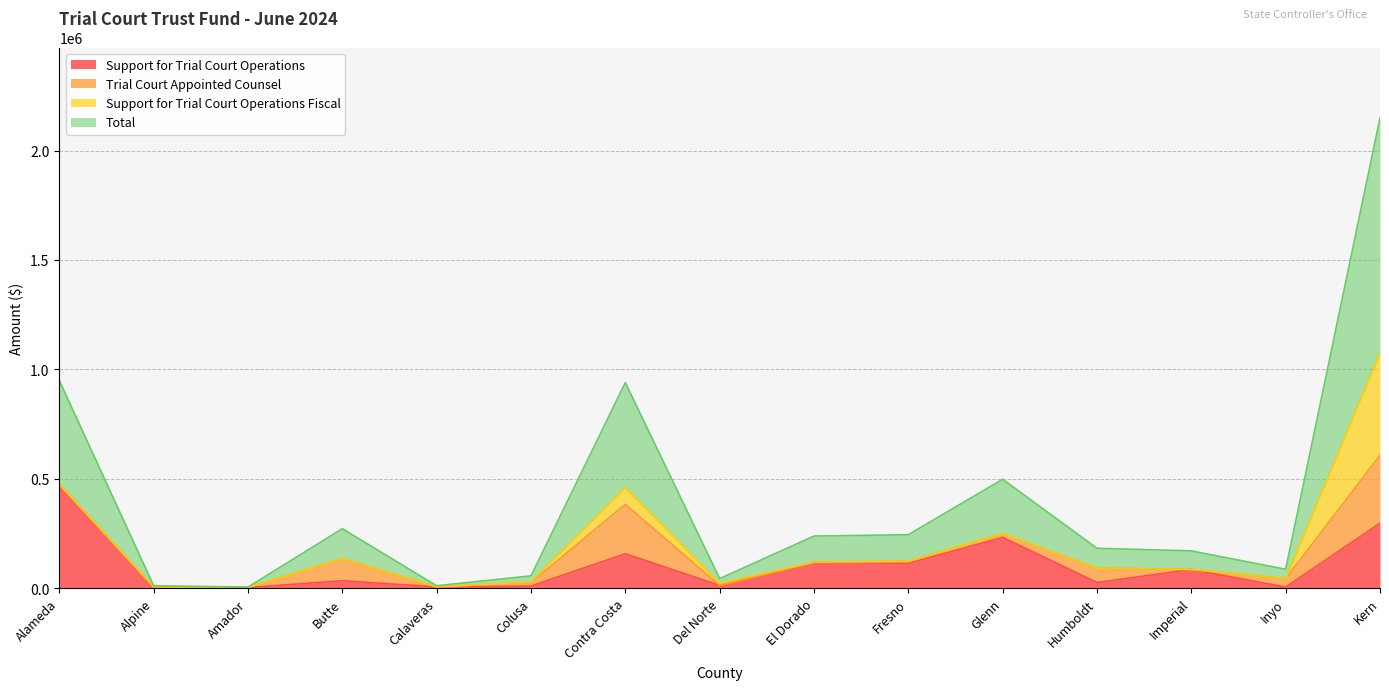

Which series has the largest total across all categories?

Total